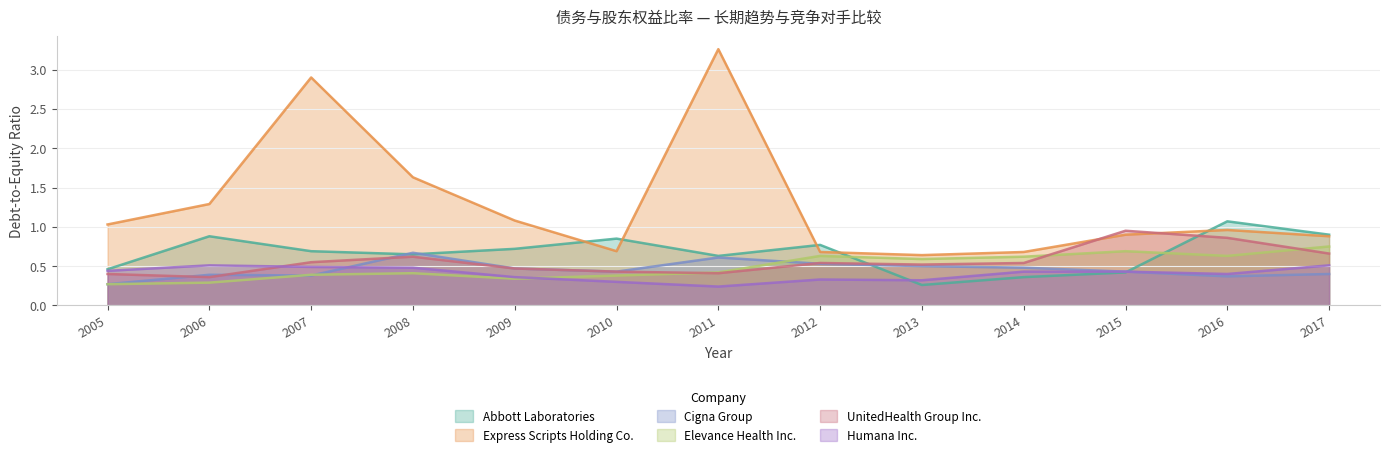

Reading left to right, list all the values displayed in this chart.

Abbott Laboratories: 2005=0.5	2006=0.9	2007=0.7	2008=0.7	2009=0.7	2010=0.8	2011=0.6	2012=0.8	2013=0.3	2014=0.4	2015=0.4	2016=1.1	2017=0.9
Express Scripts Holding Co.: 2005=1.0	2006=1.3	2007=2.9	2008=1.6	2009=1.1	2010=0.7	2011=3.3	2012=0.7	2013=0.6	2014=0.7	2015=0.9	2016=1.0	2017=0.9
Cigna Group: 2005=0.3	2006=0.4	2007=0.4	2008=0.7	2009=0.5	2010=0.4	2011=0.6	2012=0.5	2013=0.5	2014=0.5	2015=0.4	2016=0.4	2017=0.4
Elevance Health Inc.: 2005=0.3	2006=0.3	2007=0.4	2008=0.4	2009=0.3	2010=0.4	2011=0.4	2012=0.6	2013=0.6	2014=0.6	2015=0.7	2016=0.6	2017=0.8
UnitedHealth Group Inc.: 2005=0.4	2006=0.4	2007=0.6	2008=0.6	2009=0.5	2010=0.4	2011=0.4	2012=0.5	2013=0.5	2014=0.5	2015=0.9	2016=0.9	2017=0.7
Humana Inc.: 2005=0.4	2006=0.5	2007=0.5	2008=0.5	2009=0.4	2010=0.3	2011=0.2	2012=0.3	2013=0.3	2014=0.4	2015=0.4	2016=0.4	2017=0.5